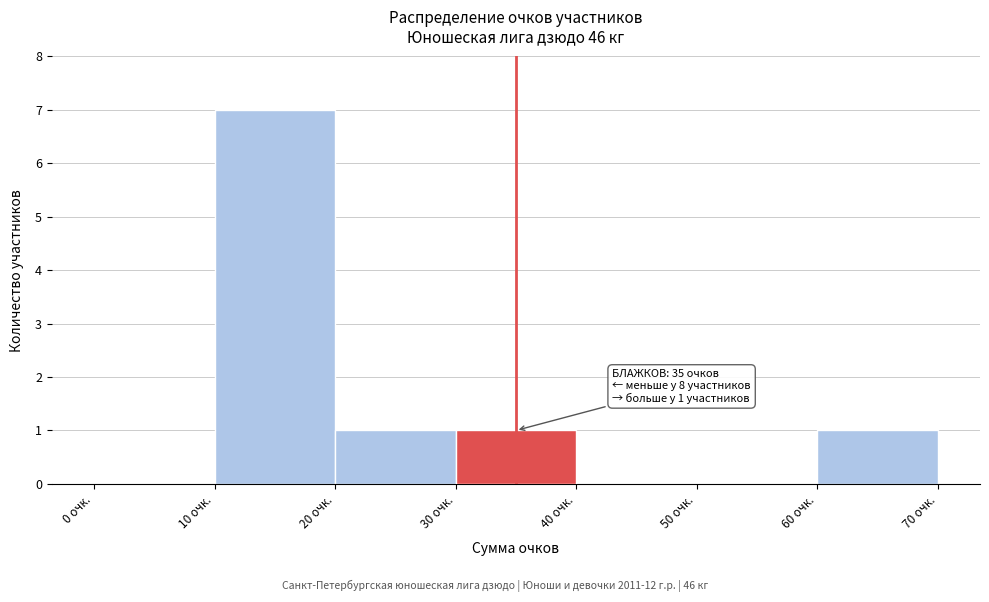

Over which range of the x-axis is the bar tallest?

10 to 20